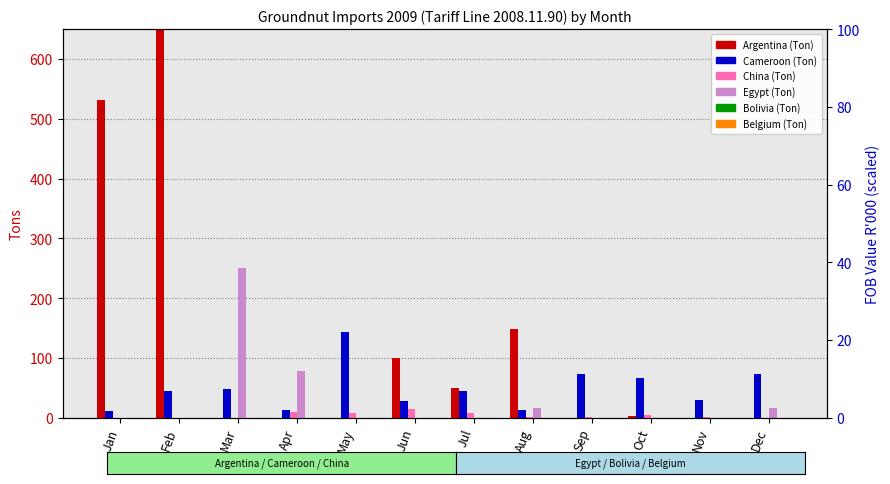

What is the difference between the maximum and minimum values in the Argentina (Ton) series?

1215